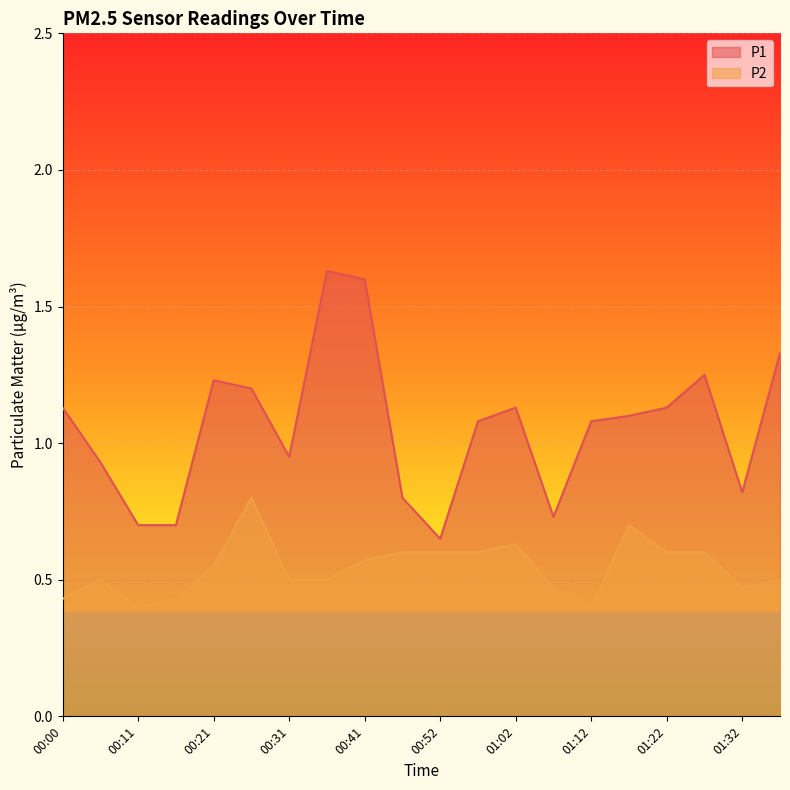

Is the value of P2 at 00:16 greater than the value of P1 at 01:12?

No